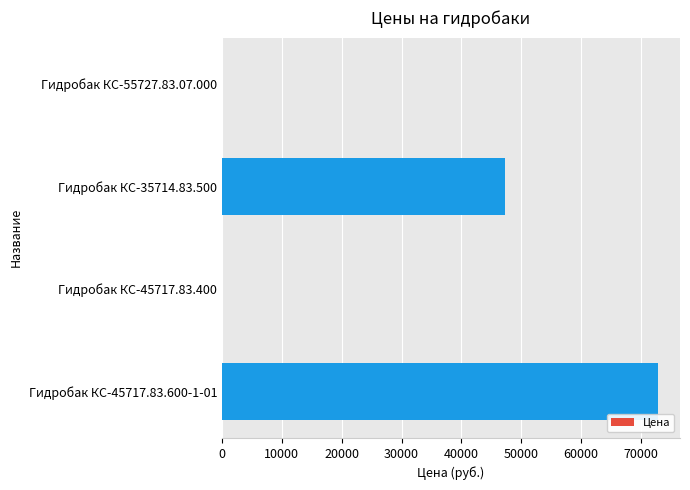

Is it true that the value at Гидробак КС-55727.83.07.000 is 0?

True